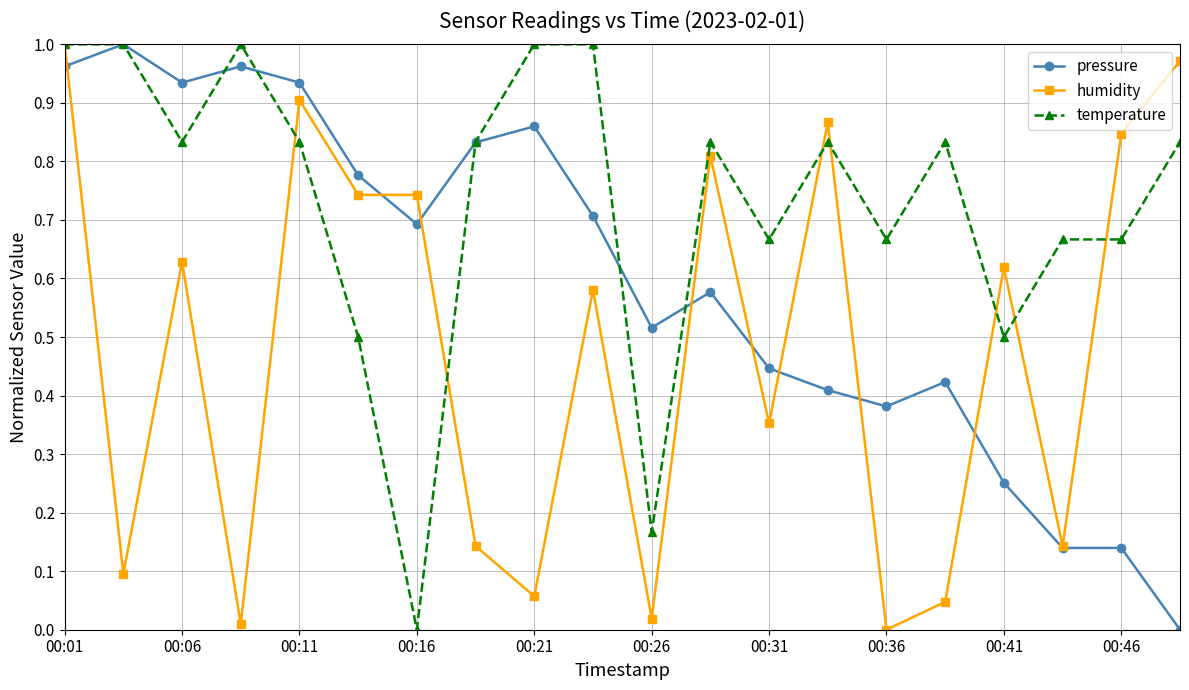

True or false: humidity has more than 0 interior local peaks.

True